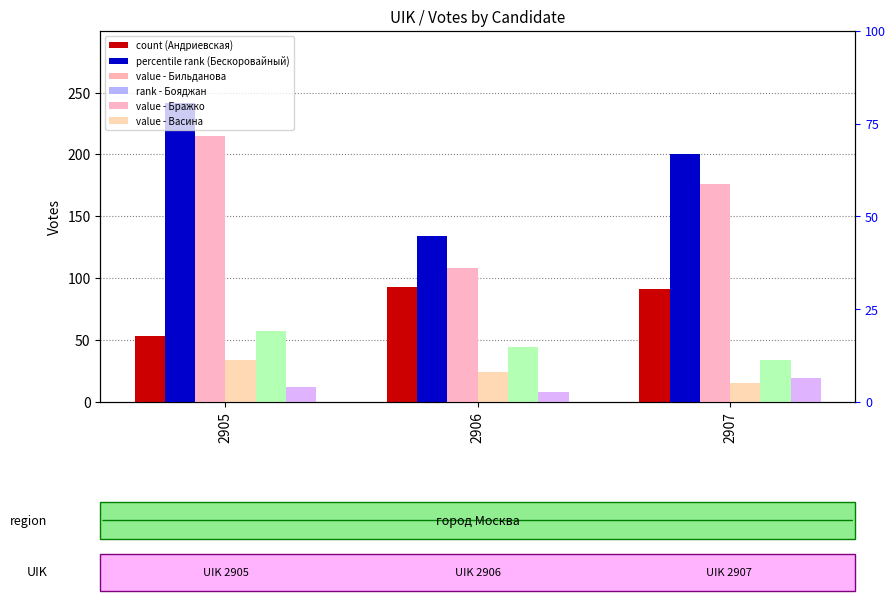

What is the spread (max minus min) of values at 2906?

126